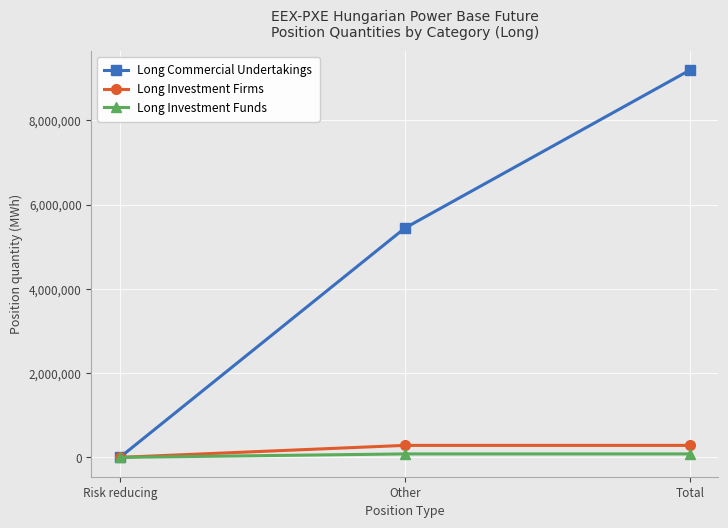

What are all the series names shown in the legend?

Long Commercial Undertakings, Long Investment Firms, Long Investment Funds